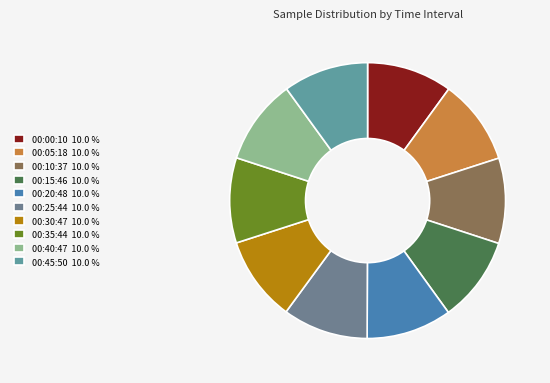

What is the smallest slice in the pie chart?

00:30:47